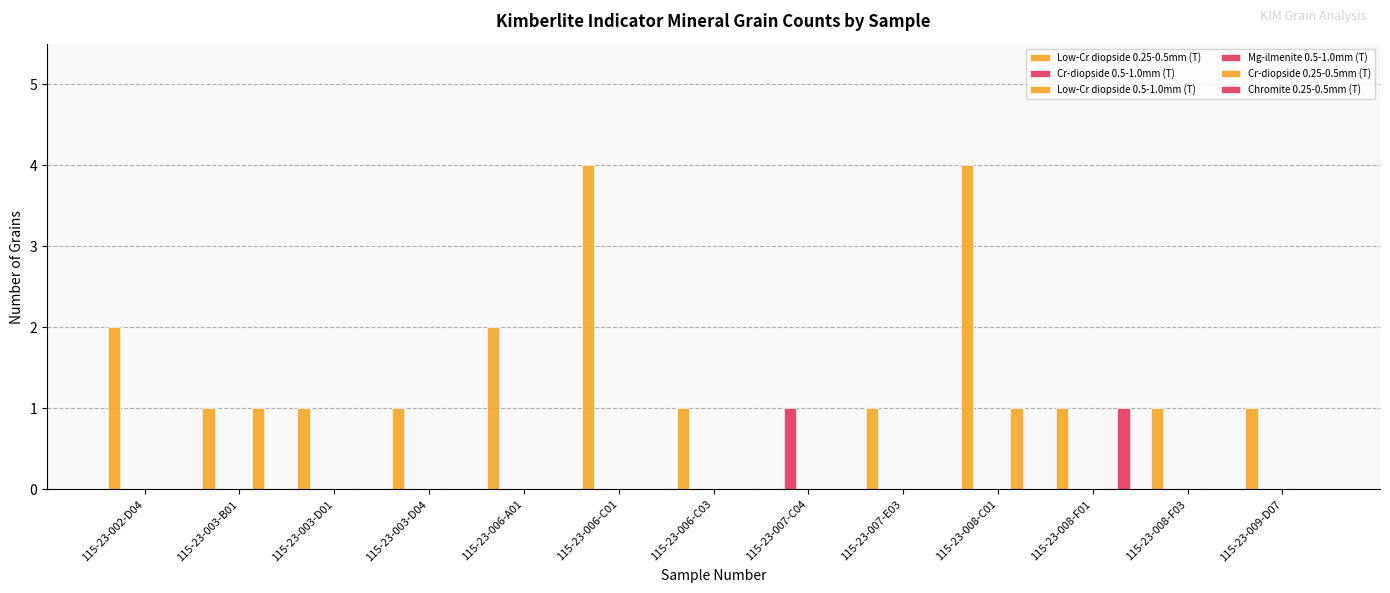

Which label corresponds to the smallest value in the chart?

115-23-007-C04